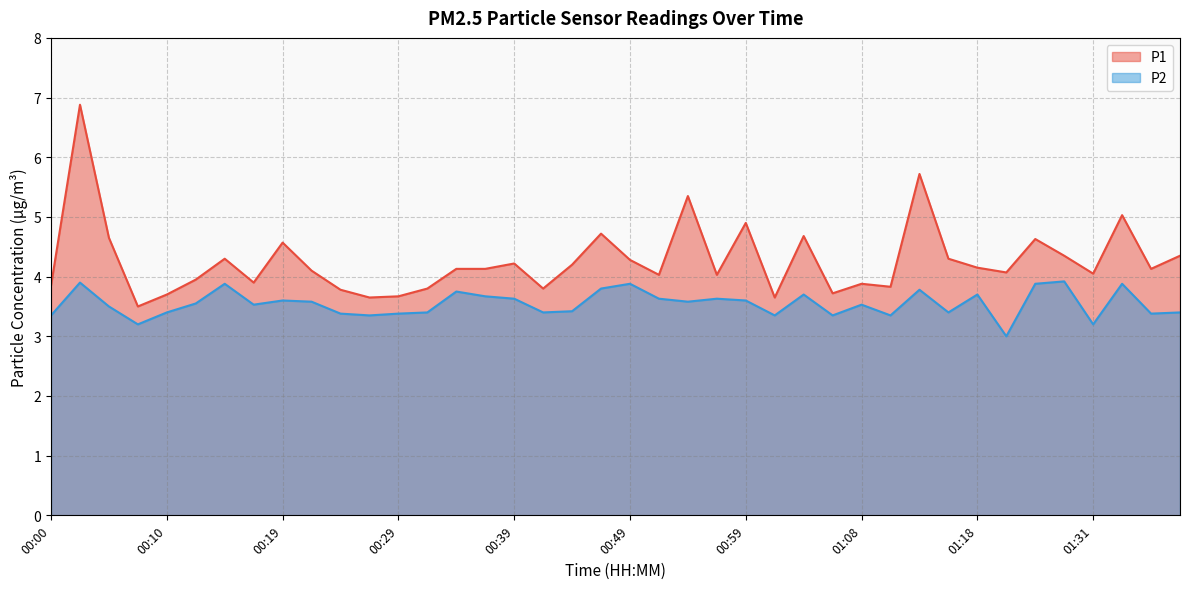

What is the label of the 34th point from the left?

01:21